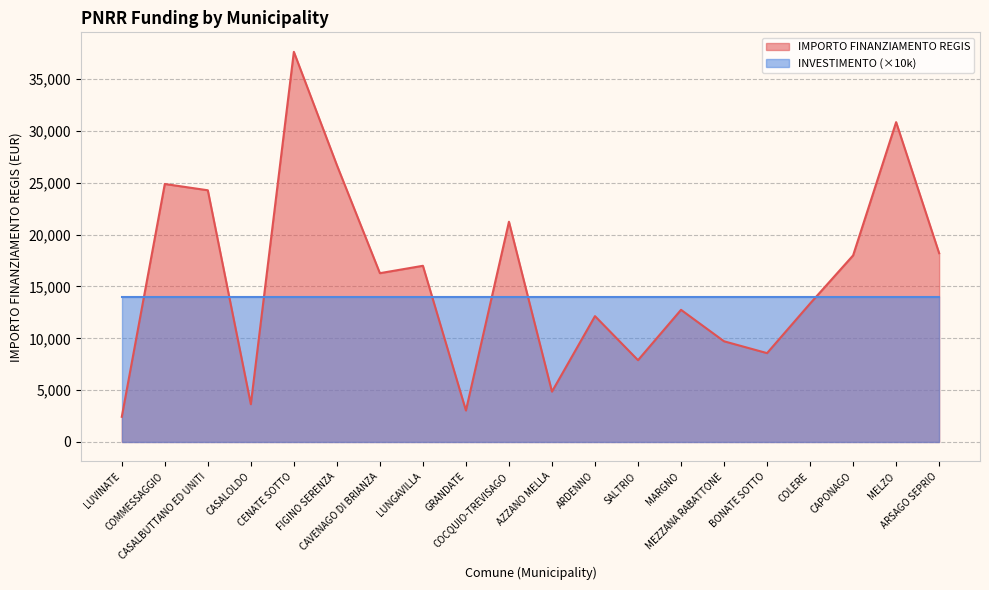

How many points are lower than both their immediate neighbors (excluding endpoints)?

6